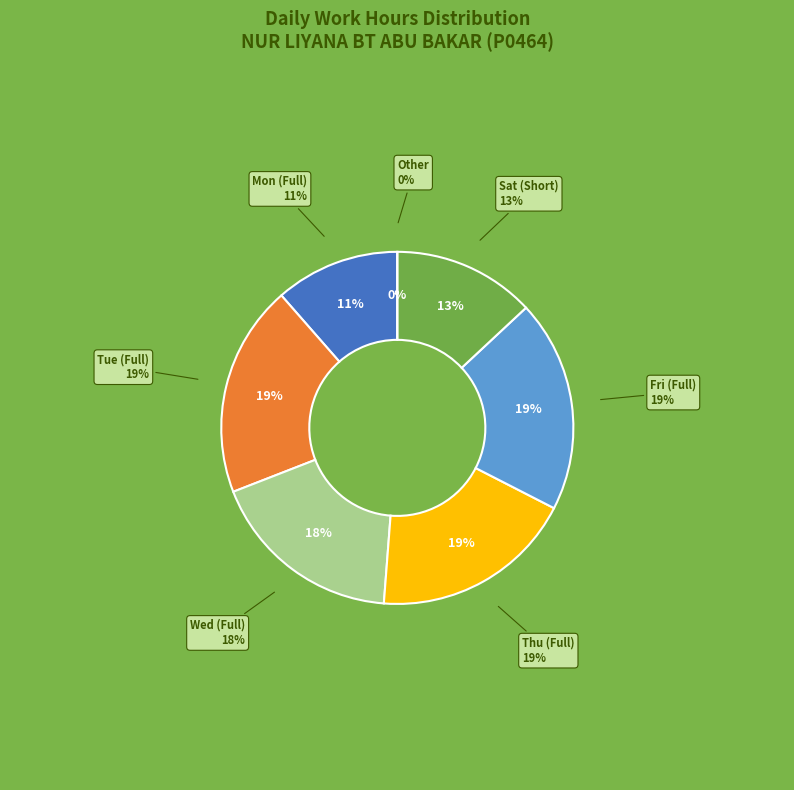

Approximately how many times larger is the value at 20-Tue compared to 2-Fri?

1.0